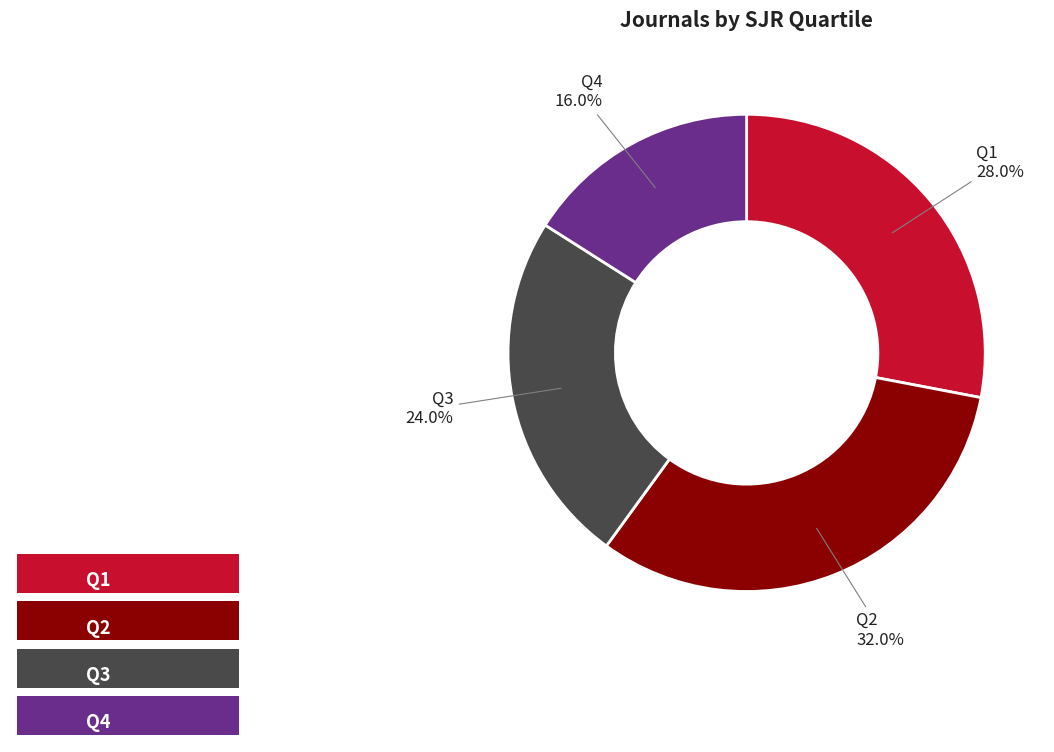

To the nearest percent, what portion does Q1 represent?

28%